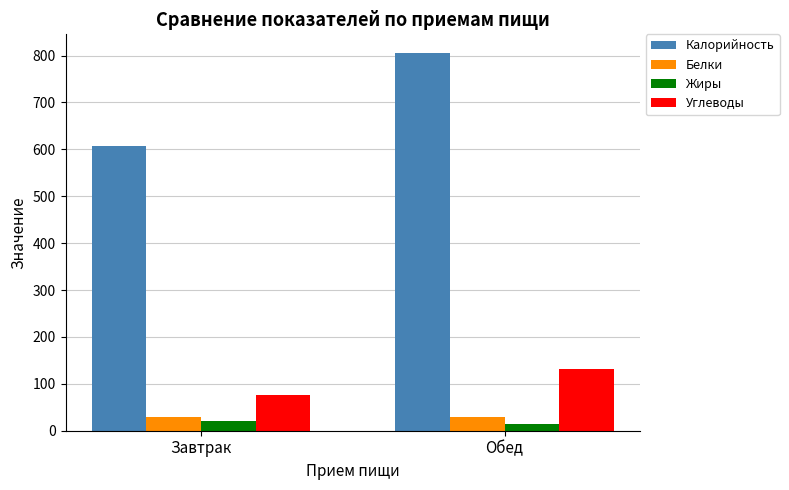

What is the lowest value of the Жиры series?

15.1